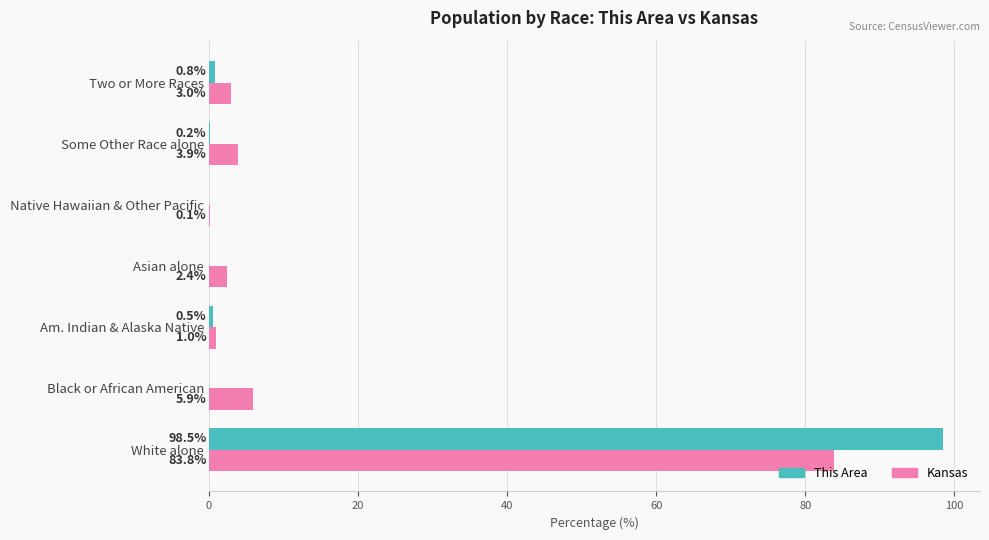

The value of This Area at Two or More Races is 0.8. True or false?

True